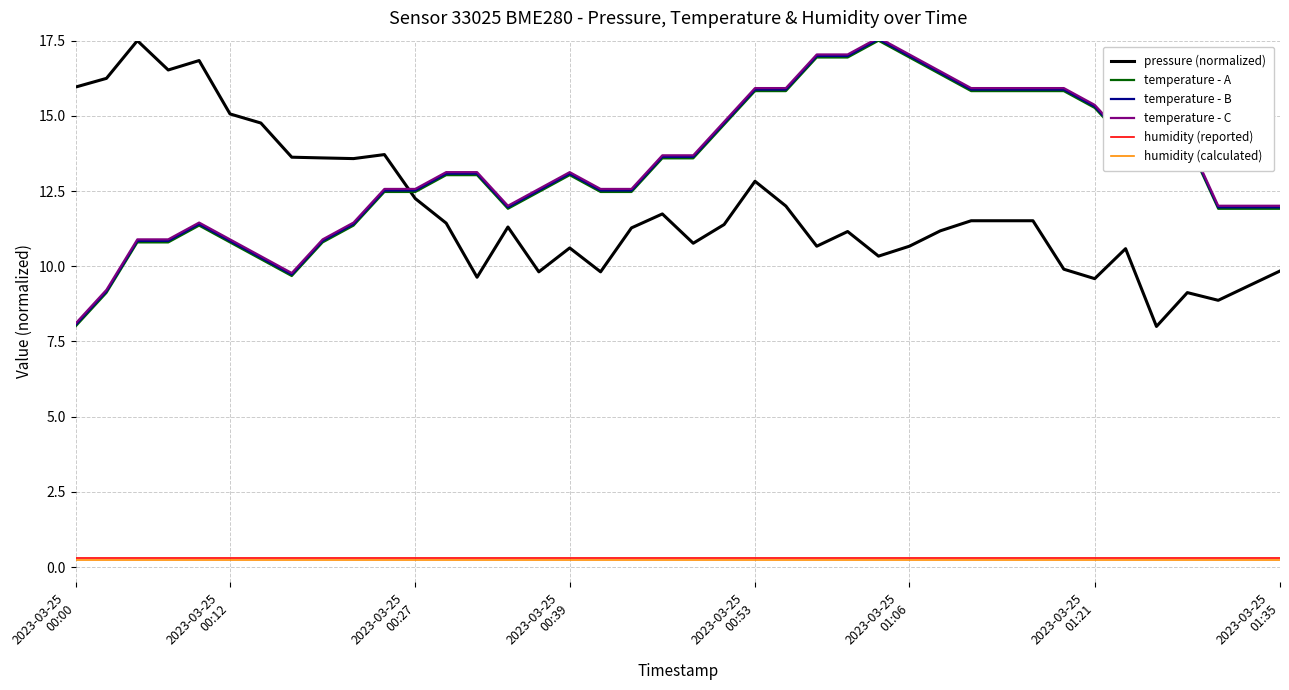

What is the maximum value for temperature - C?

17.6